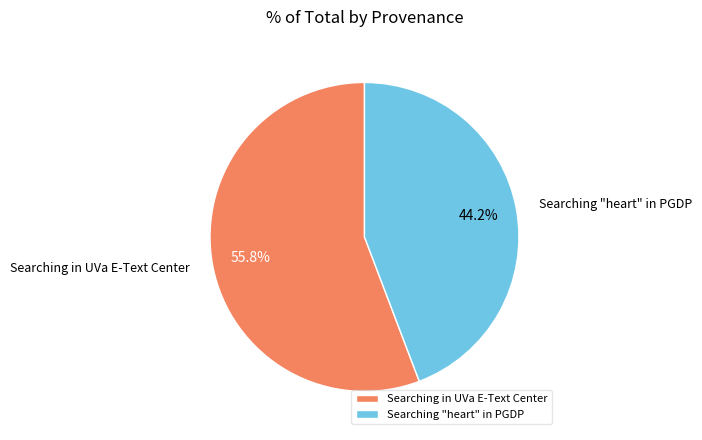

What is the majority slice?

Searching in UVa E-Text Center